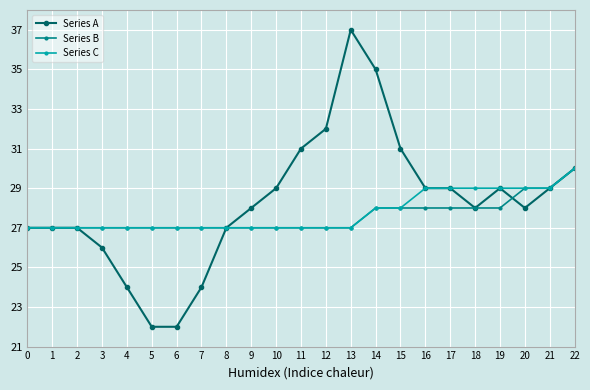

What is the value of the Series A point at the 18th from the left?

29